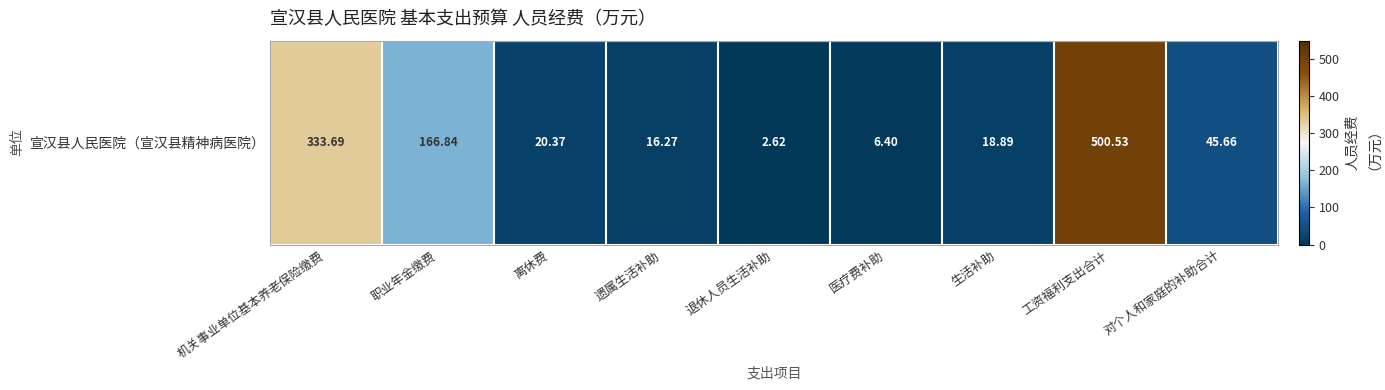

Reading right to left, list all the values displayed in this chart.

对个人和家庭的补助合计=45.7	工资福利支出合计=500.5	生活补助=18.9	医疗费补助=6.4	退休人员生活补助=2.6	遗属生活补助=16.3	离休费=20.4	职业年金缴费=166.8	机关事业单位基本养老保险缴费=333.7